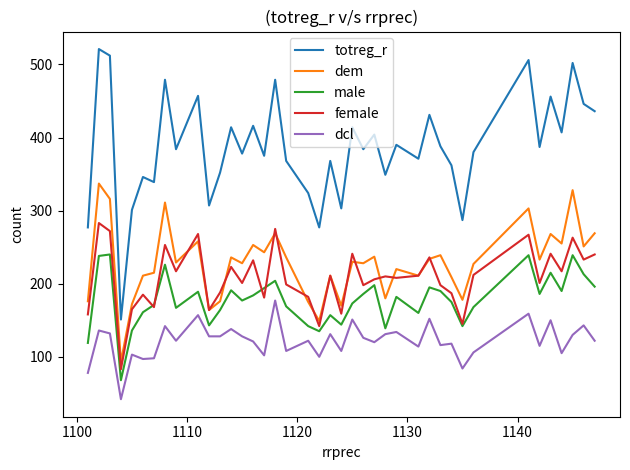

True or false: female and totreg_r cross at least once.

False